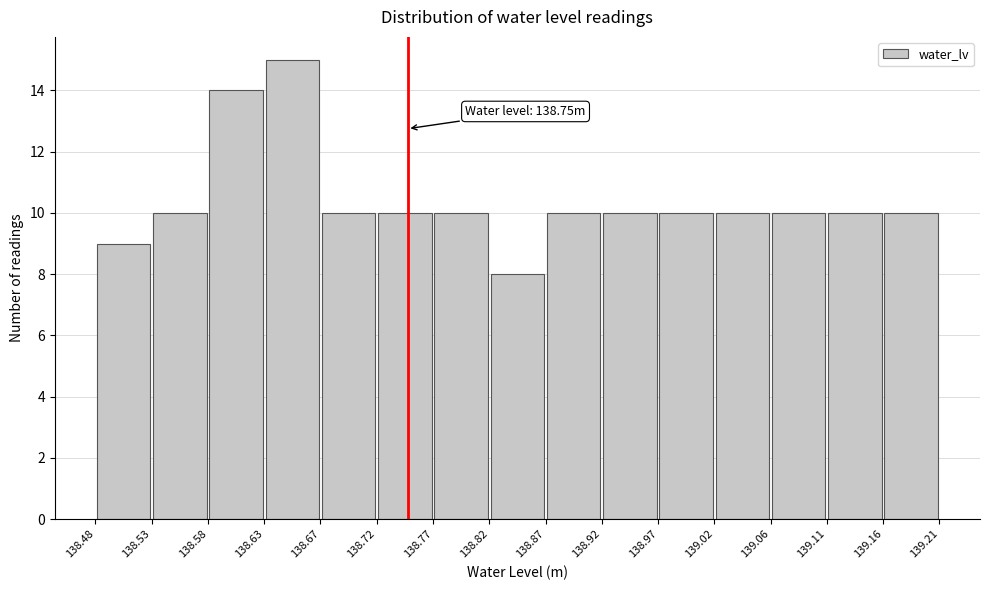

Over which range of the x-axis is the bar tallest?

138.63 to 138.67